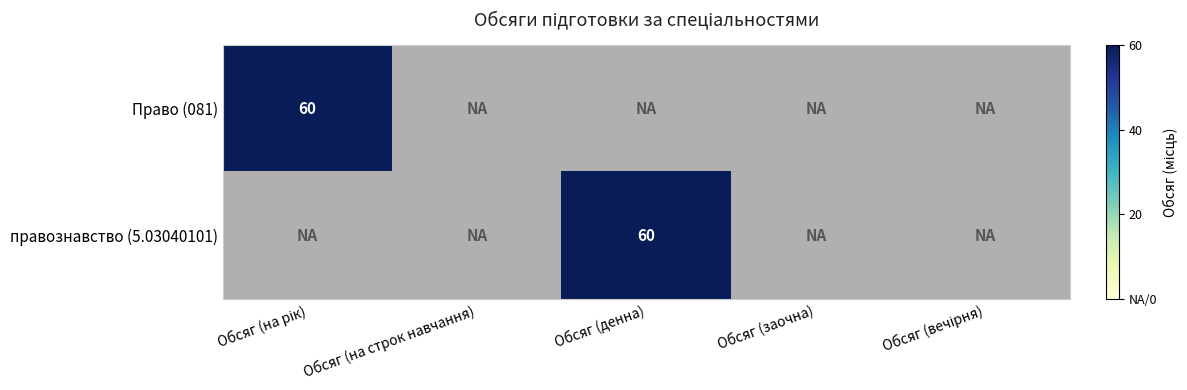

The value of правознавство (5.03040101) at Обсяг (денна) is 35. True or false?

False